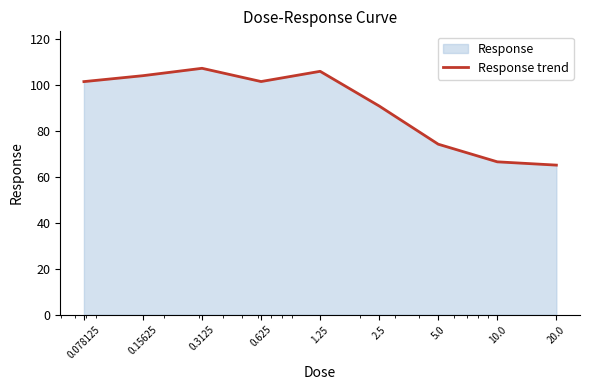

Reading left to right, extract all data points from this chart.

101.6	104.2	107.4	101.7	106.1	91.0	74.3	66.7	65.2